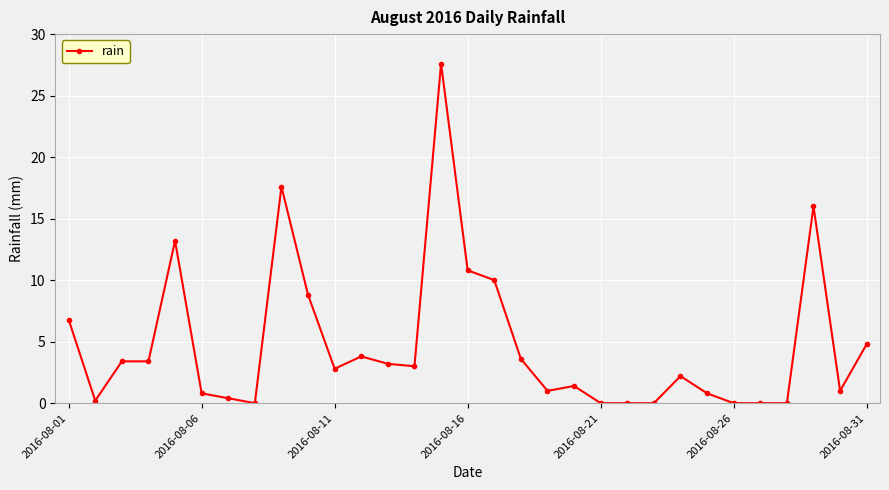

What is the value of the 13th point from the left?

3.2